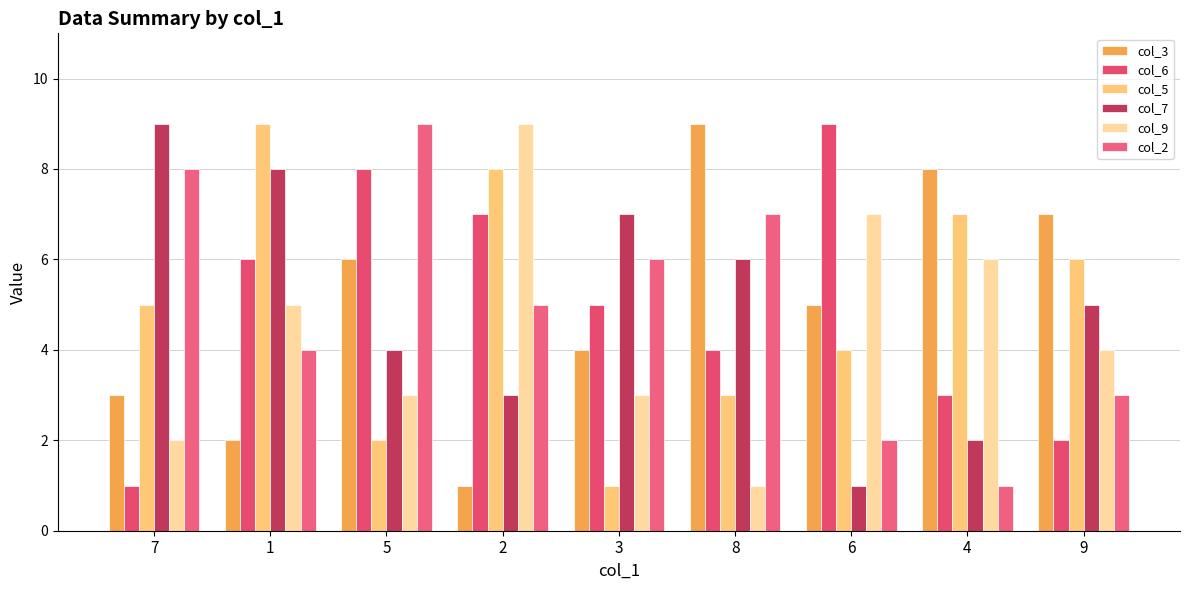

How many bars are there in total?

54